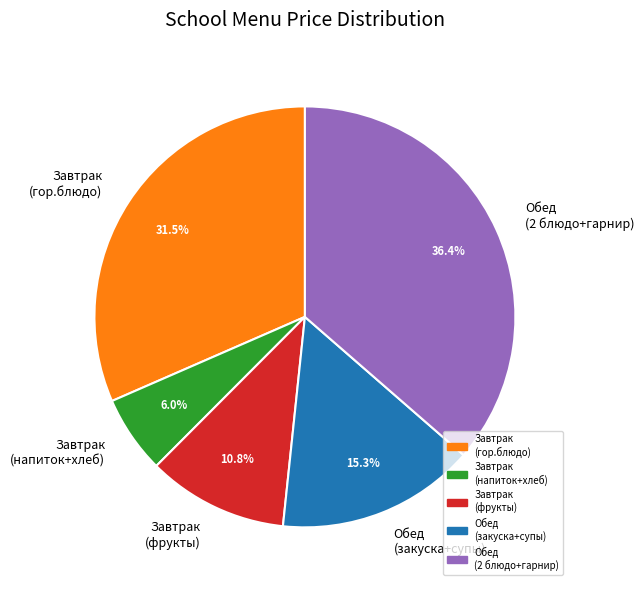

Rank the categories by value from highest to lowest.

Обед (2 блюдо+гарнир), Завтрак (гор.блюдо), Обед (закуска+супы), Завтрак (фрукты), Завтрак (напиток+хлеб)